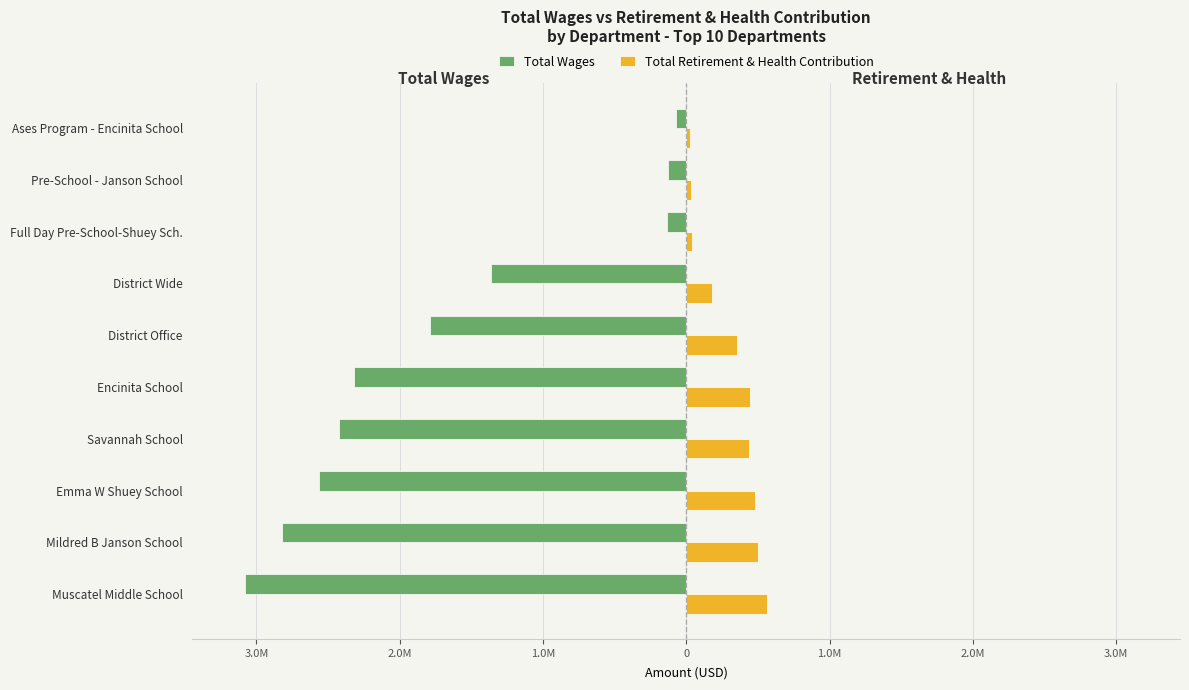

What is the value of the Total Wages bar at the 2nd from the left?

-2824551